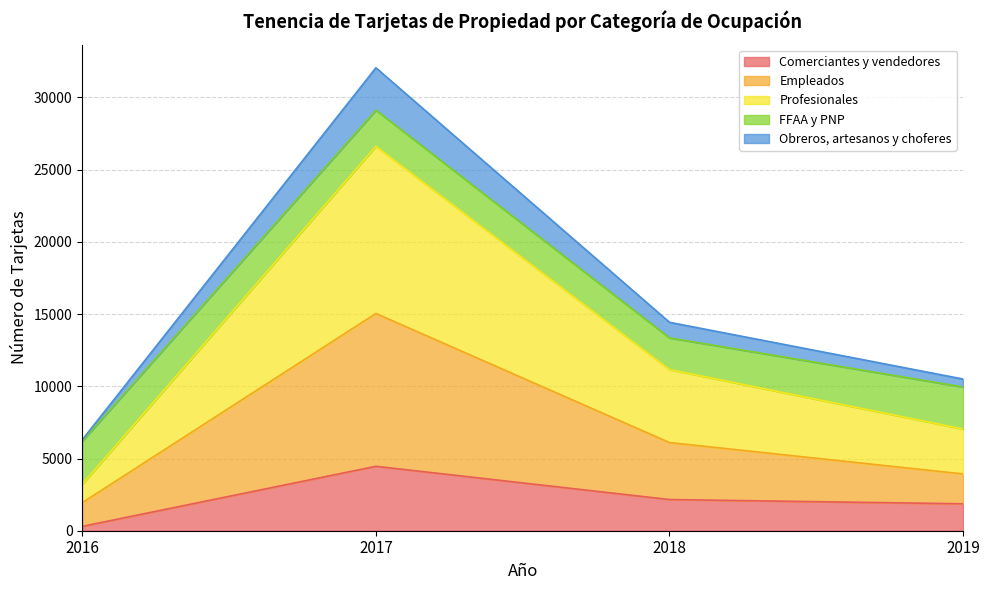

Which category has the lowest value in the Comerciantes y vendedores series?

2016